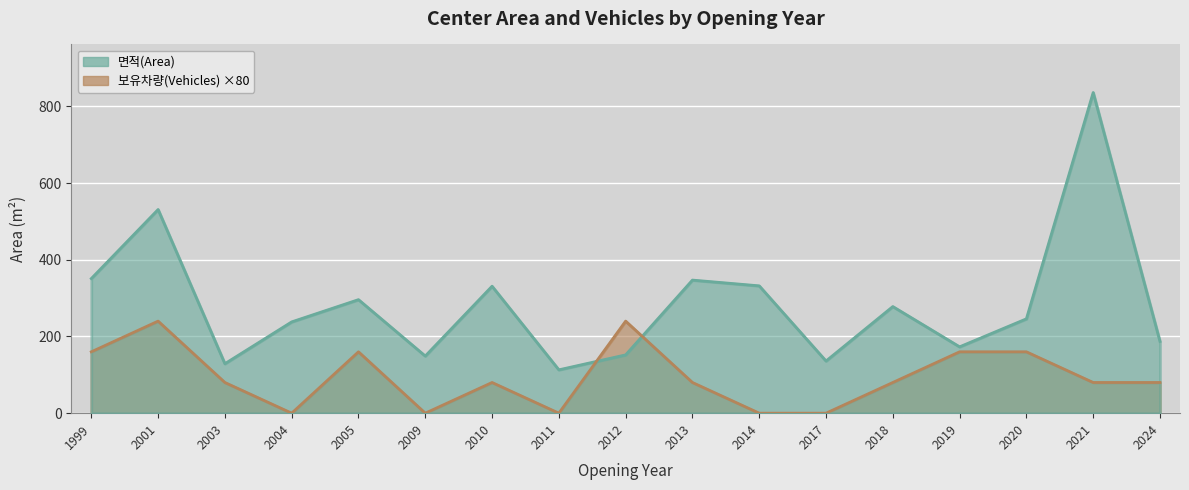

The 보유차량(Vehicles) series shows 80 at 2010. True or false?

True